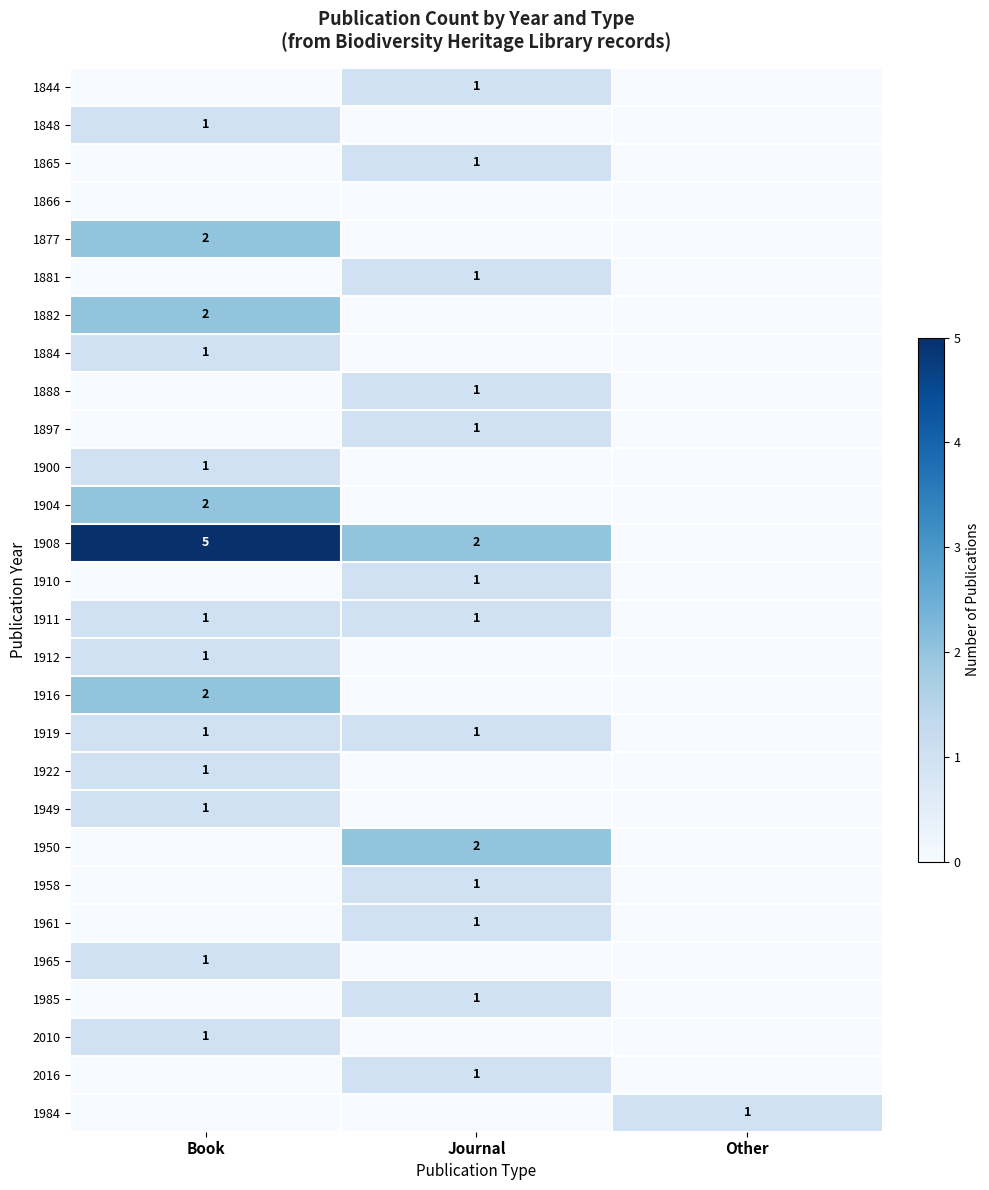

Is it true that 1877 equals 1 at Book?

False